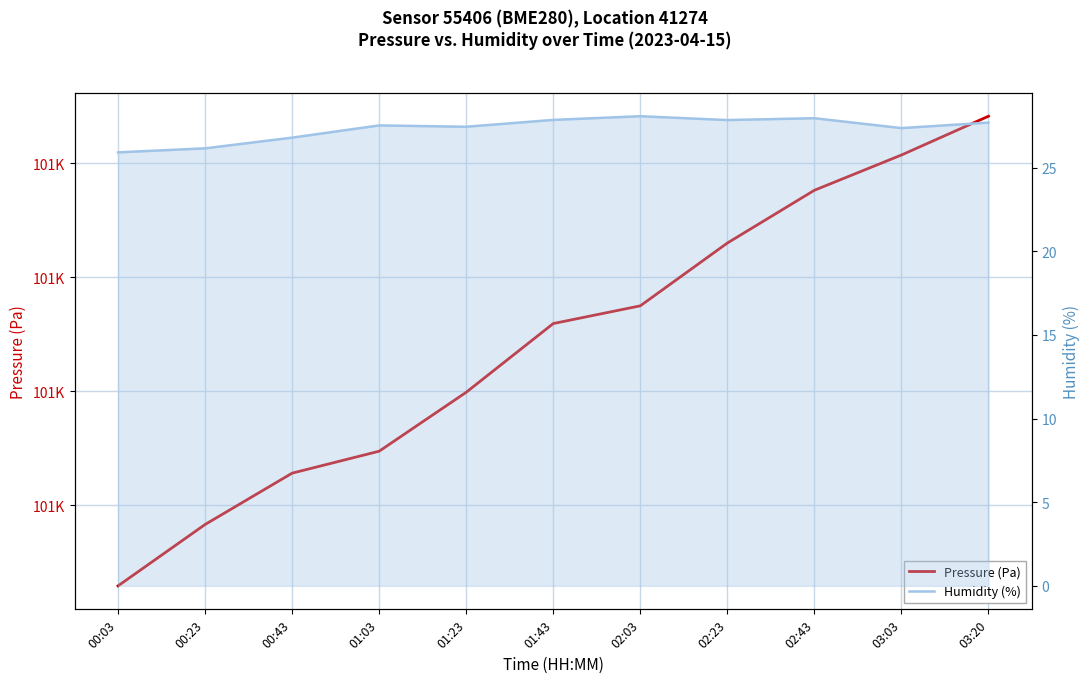

What is the sum of the Pressure (Pa) values at 02:03 and 01:23?

201937.0